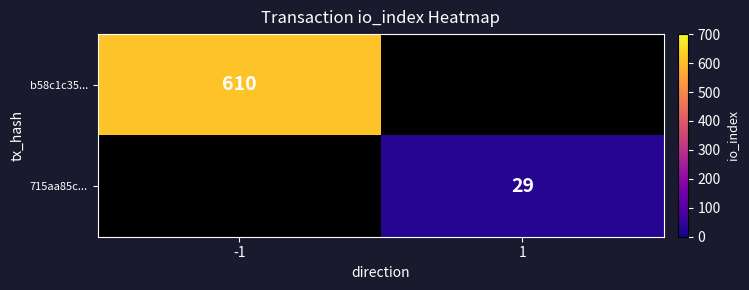

True or false: b58c1c35... has a value of 610 at -1.

True